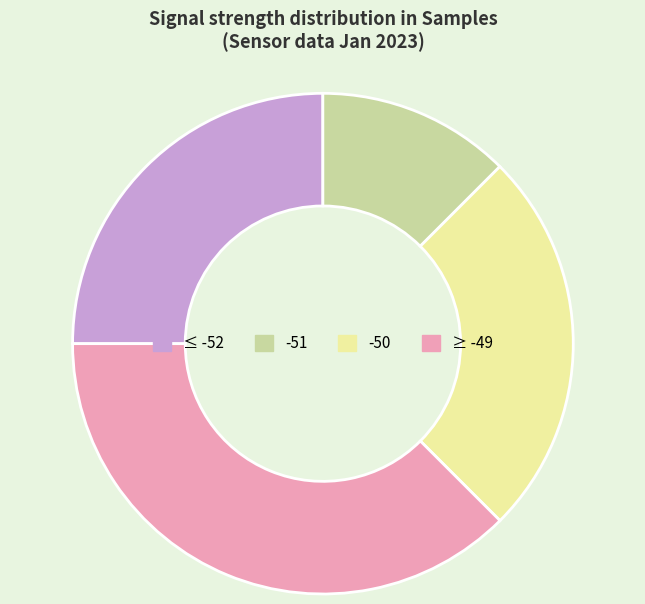

The ≥ -49 slice represents 24% of the pie. True or false?

False